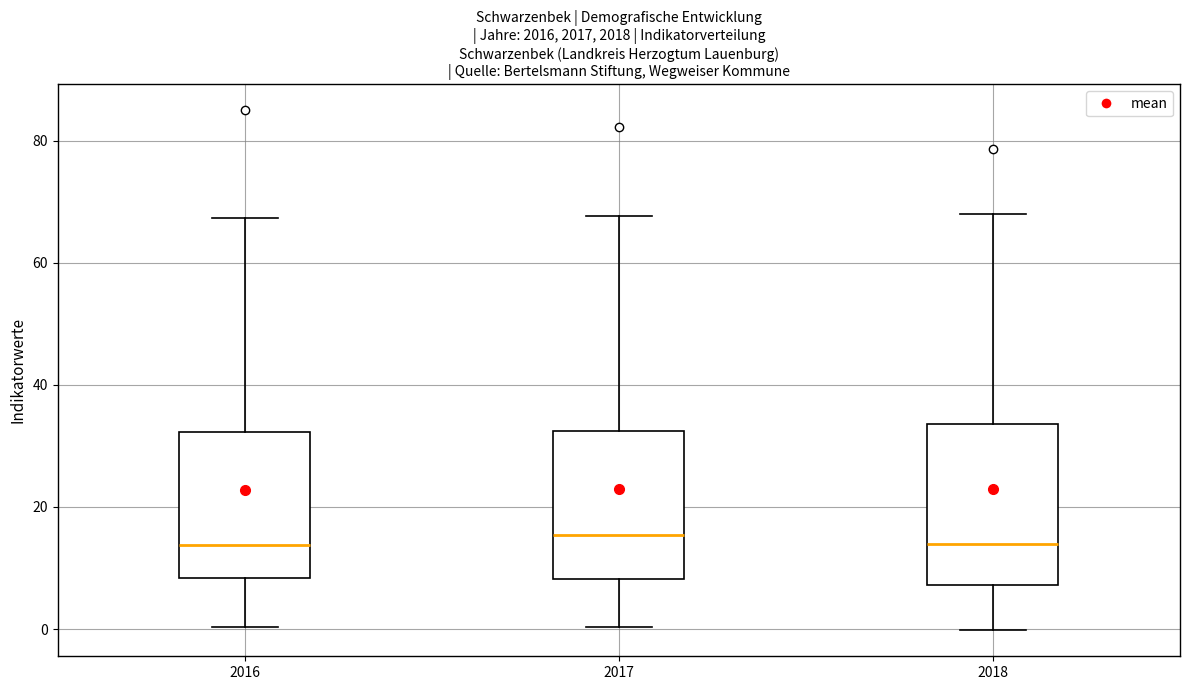

Where does the lower whisker of the box at x = 2016 end on the y-axis? The values are not printed on the chart, so give them approximately, as read against the axis.

0